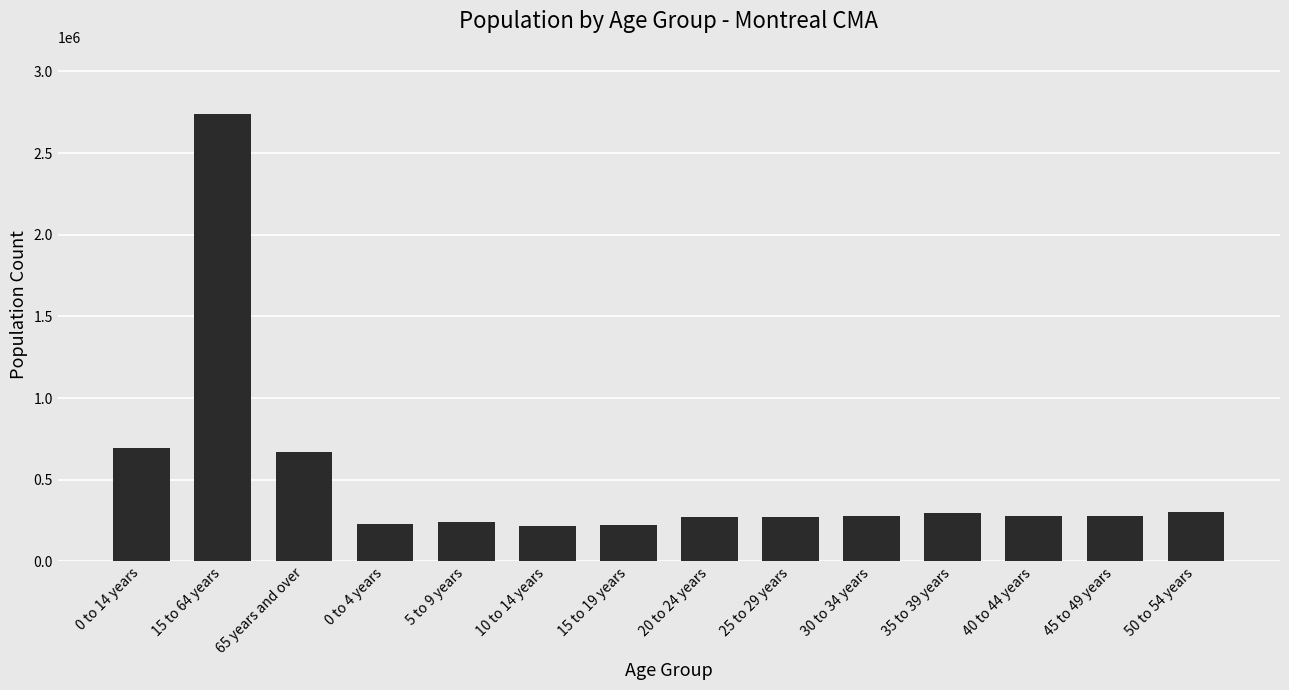

Approximately how many times larger is the value at 15 to 19 years compared to 50 to 54 years?

0.7